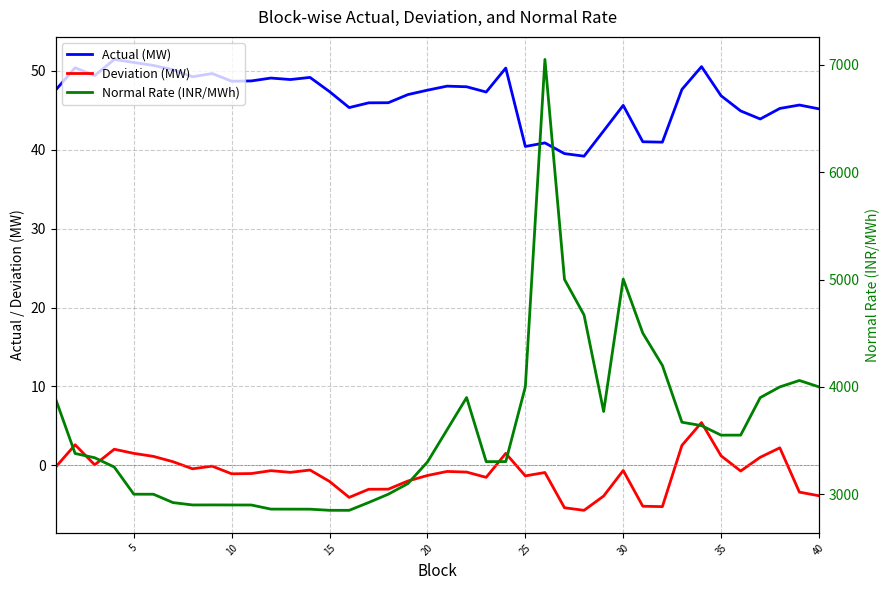

True or false: Normal Rate (INR/MWh) has more than 1 points higher than both neighbors.

True